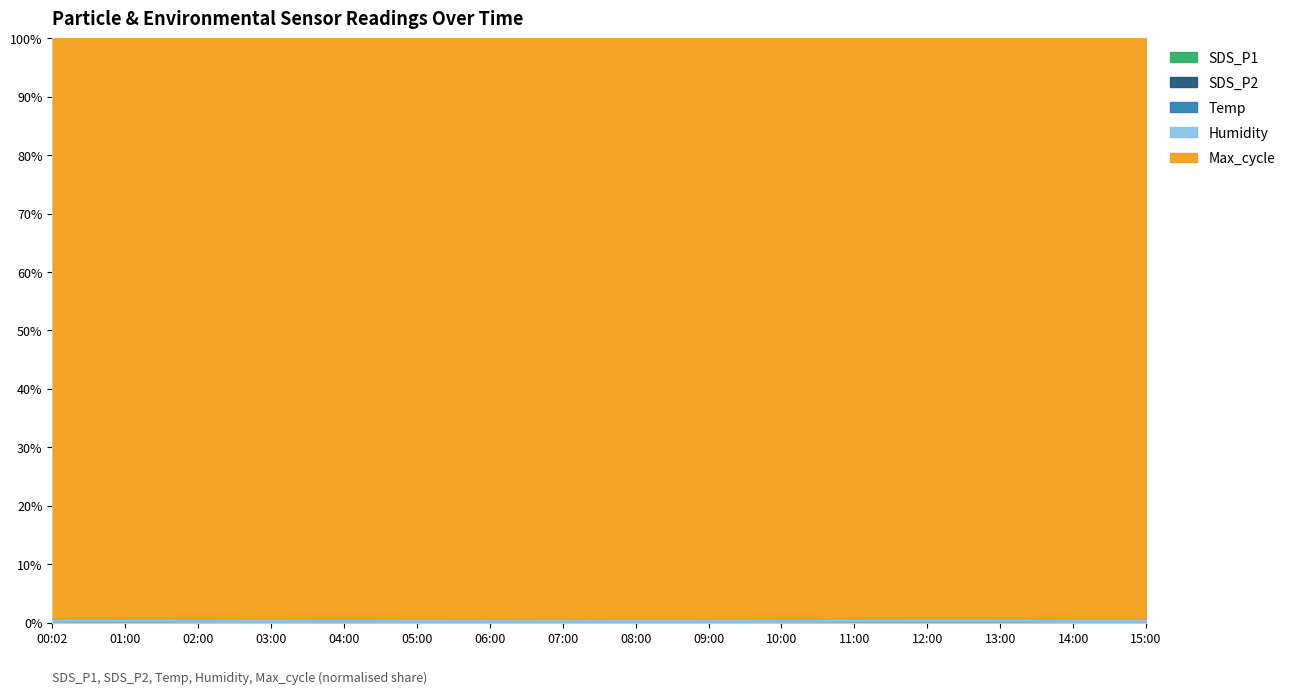

What is the greatest value displayed?

20471.0